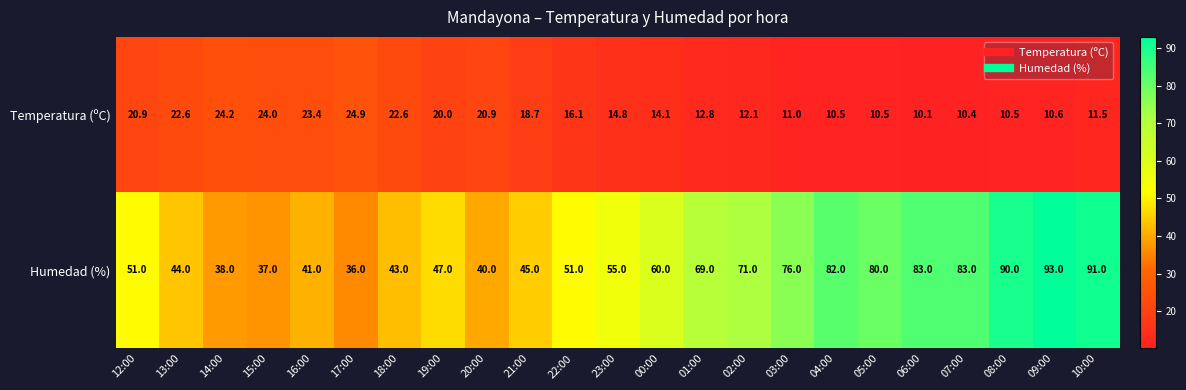

Count the number of data series in this chart.

2